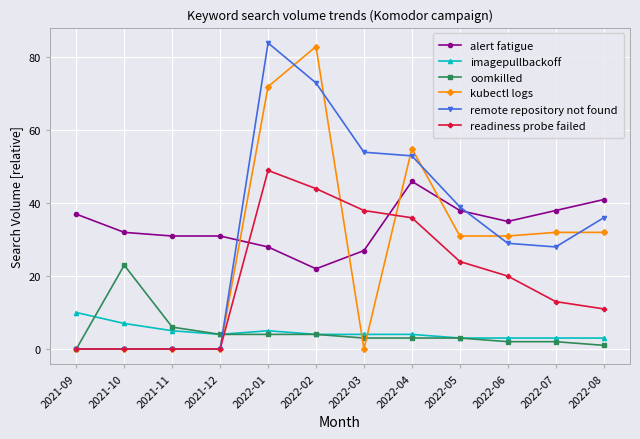

Reading left to right, transcribe all the data shown in this chart.

alert fatigue: 2021-09=37	2021-10=32	2021-11=31	2021-12=31	2022-01=28	2022-02=22	2022-03=27	2022-04=46	2022-05=38	2022-06=35	2022-07=38	2022-08=41
imagepullbackoff: 2021-09=10	2021-10=7	2021-11=5	2021-12=4	2022-01=5	2022-02=4	2022-03=4	2022-04=4	2022-05=3	2022-06=3	2022-07=3	2022-08=3
oomkilled: 2021-09=0	2021-10=23	2021-11=6	2021-12=4	2022-01=4	2022-02=4	2022-03=3	2022-04=3	2022-05=3	2022-06=2	2022-07=2	2022-08=1
kubectl logs: 2021-09=0	2021-10=0	2021-11=0	2021-12=0	2022-01=72	2022-02=83	2022-03=0	2022-04=55	2022-05=31	2022-06=31	2022-07=32	2022-08=32
remote repository not found: 2021-09=0	2021-10=0	2021-11=0	2021-12=0	2022-01=84	2022-02=73	2022-03=54	2022-04=53	2022-05=39	2022-06=29	2022-07=28	2022-08=36
readiness probe failed: 2021-09=0	2021-10=0	2021-11=0	2021-12=0	2022-01=49	2022-02=44	2022-03=38	2022-04=36	2022-05=24	2022-06=20	2022-07=13	2022-08=11